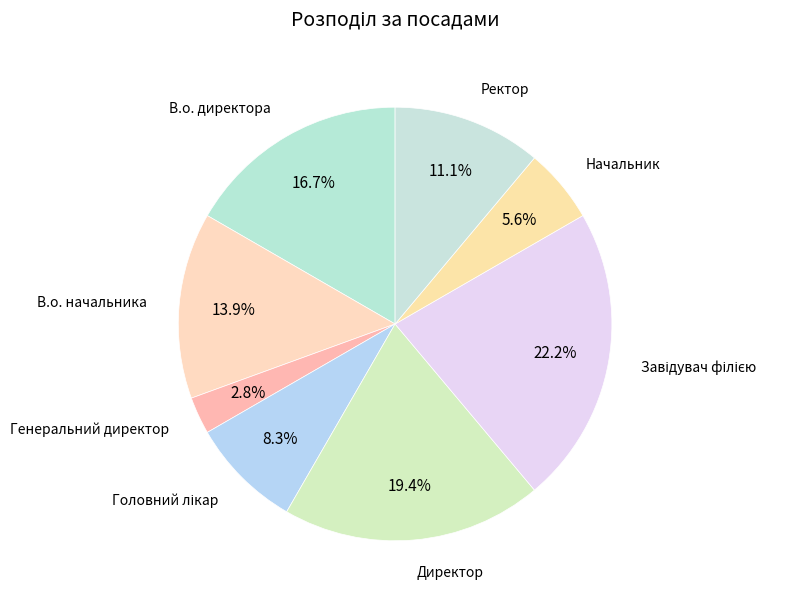

How many segments does this pie chart have?

8